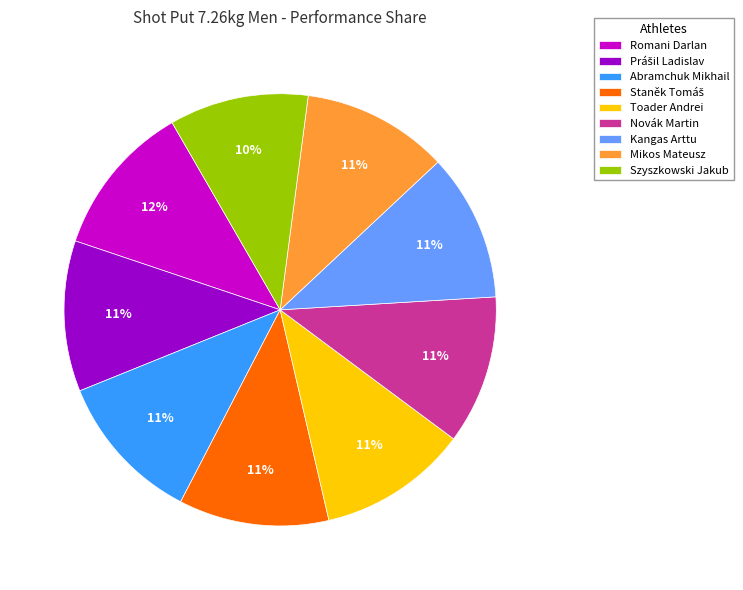

To the nearest percent, what is the average slice percentage?

11%